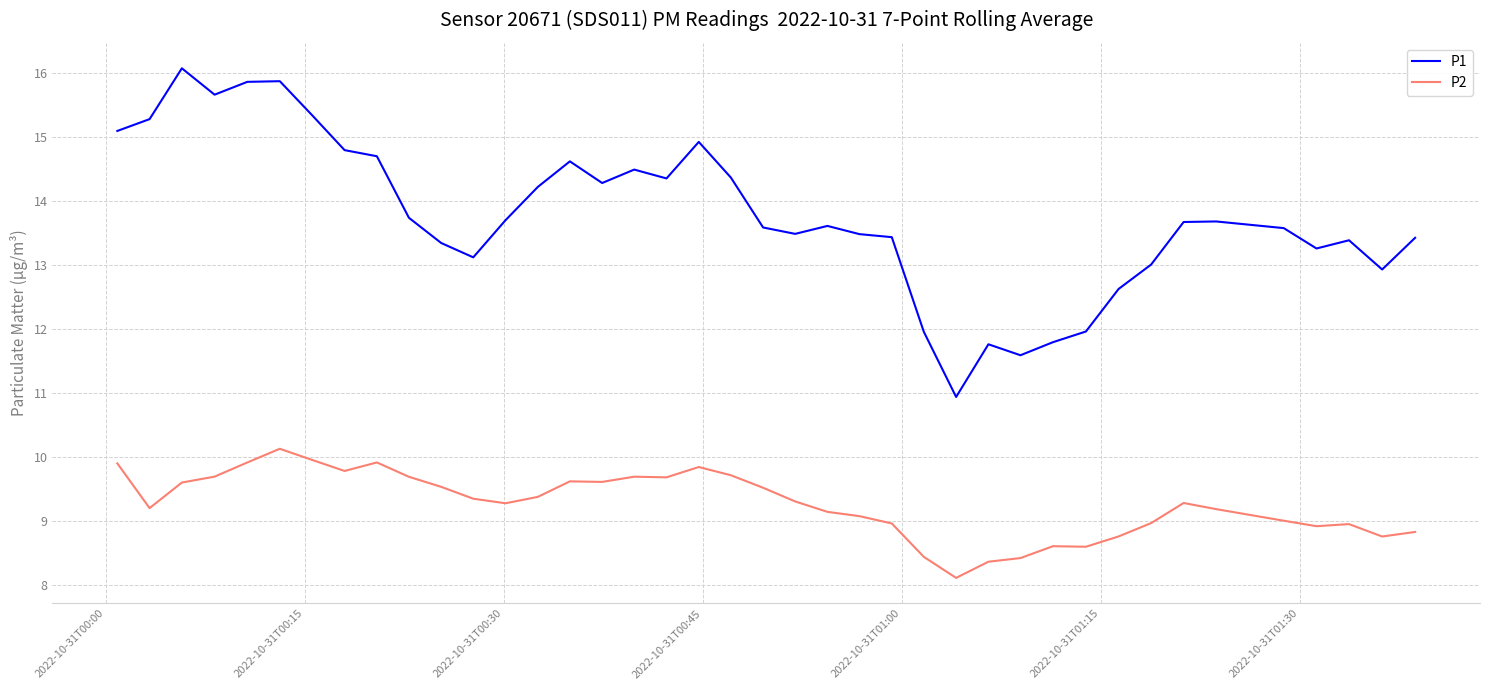

What is the minimum value for P2?

8.1